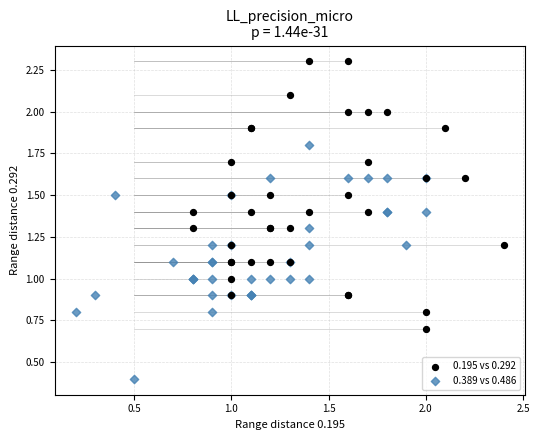

Which series contains the lowest Y value?

0.389 vs 0.486